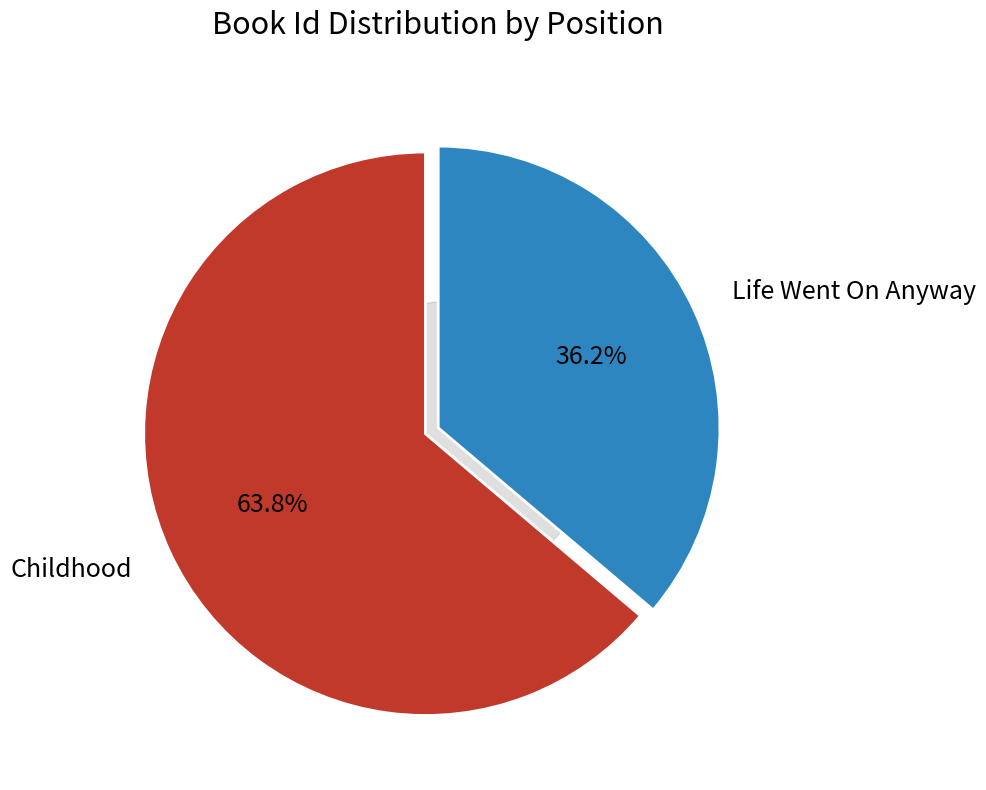

Which has a higher value, Childhood or Life Went On Anyway?

Childhood